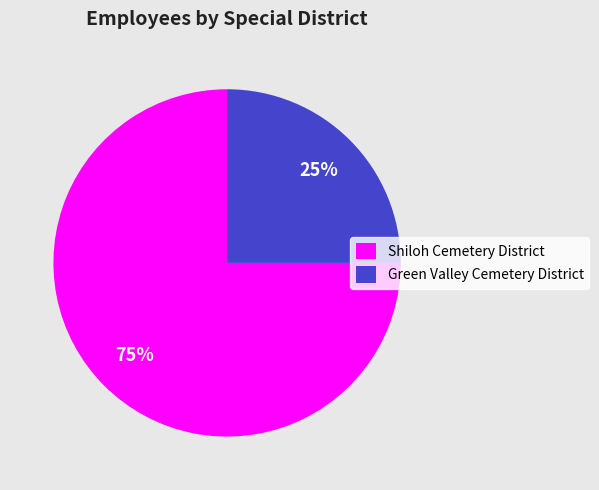

Rank the categories by value from highest to lowest.

Shiloh Cemetery District, Green Valley Cemetery District